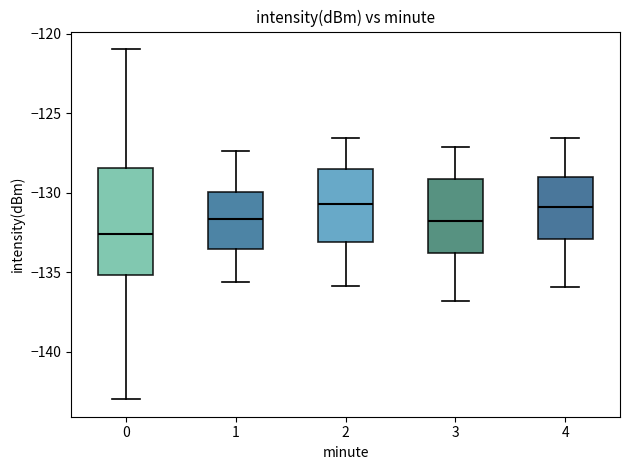

Where is the lower edge of the box at x = 4 on the y-axis? The values are not printed on the chart, so give them approximately, as read against the axis.

-133.0